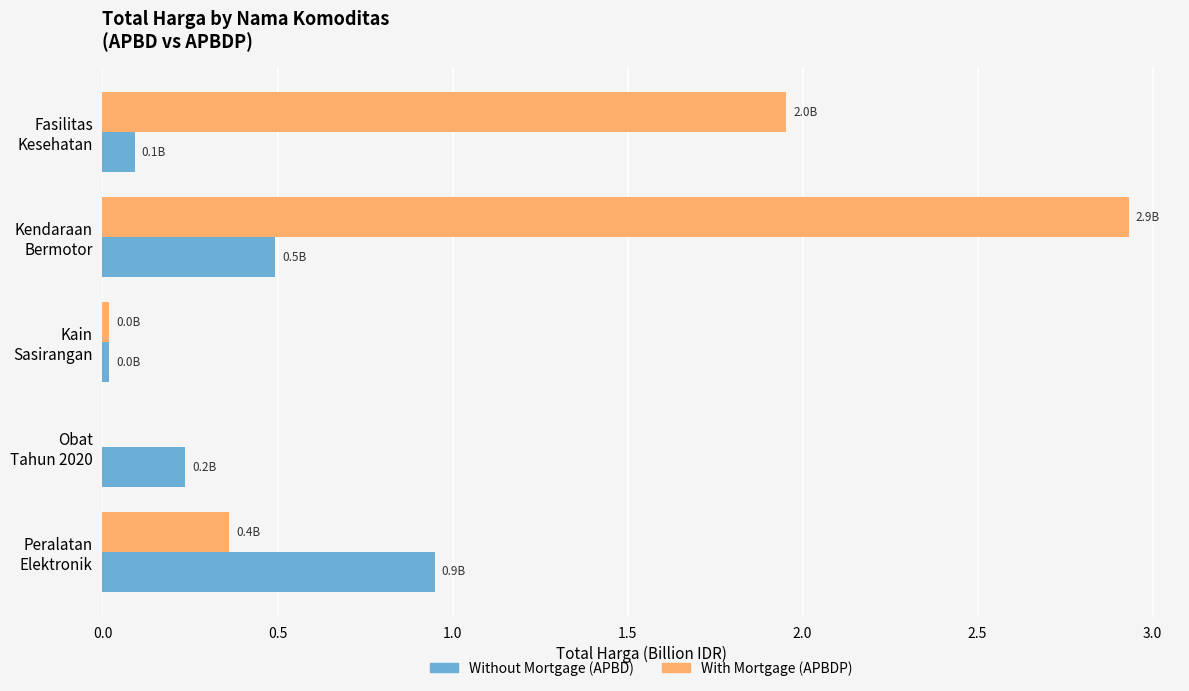

What is the sum of all With Mortgage (APBDP) values?

5.3